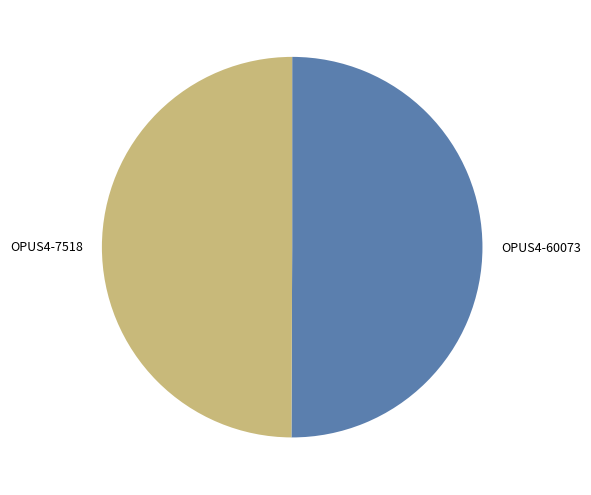

Combined, do OPUS4-60073 and OPUS4-7518 account for over 50%?

Yes